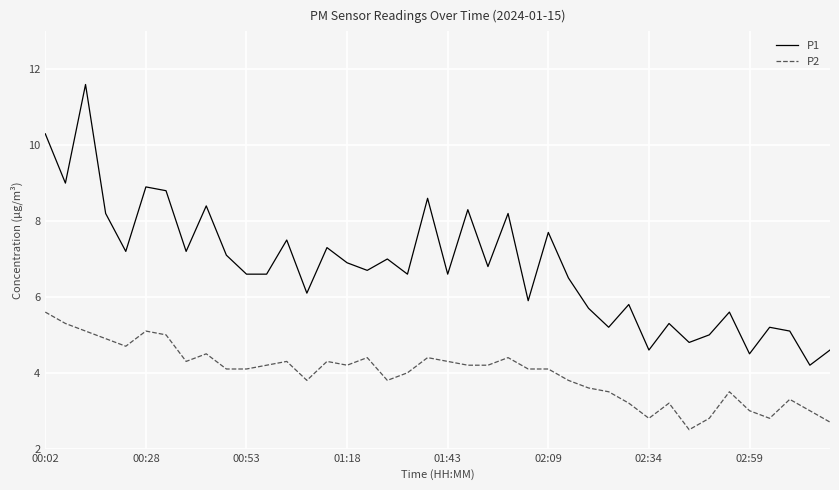

Which series has the largest total across all categories?

P1